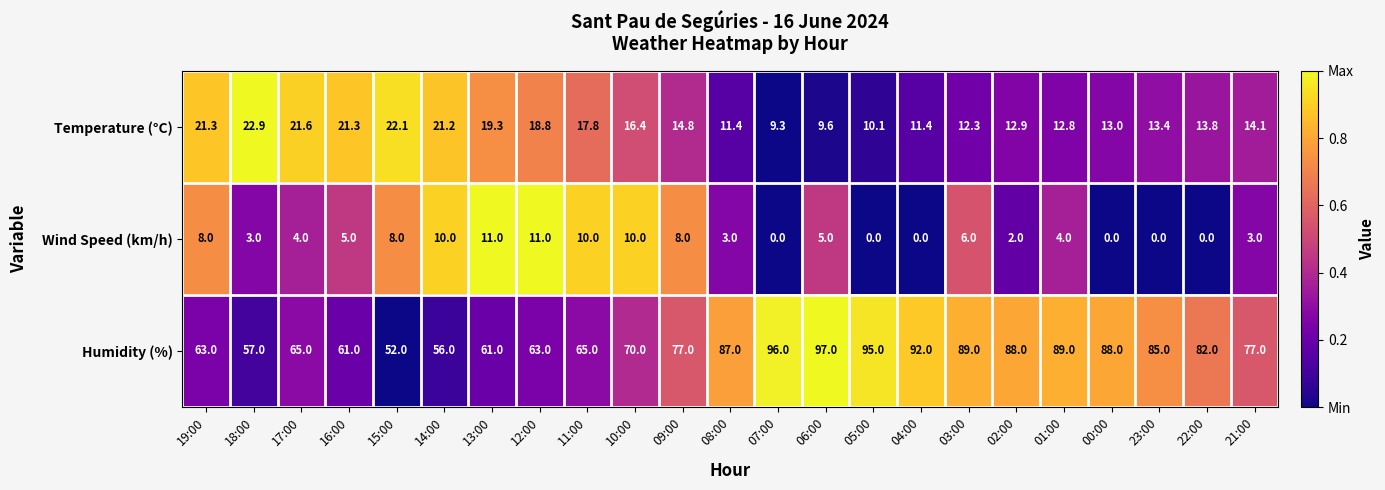

What is the difference between the Humidity (%) values at 15:00 and 03:00?

37.0